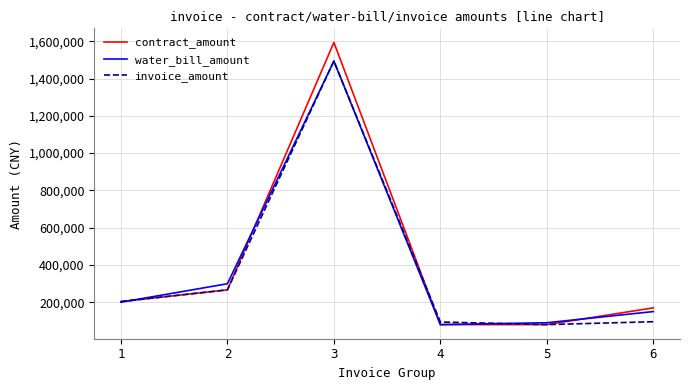

How many lines are shown in the chart?

3